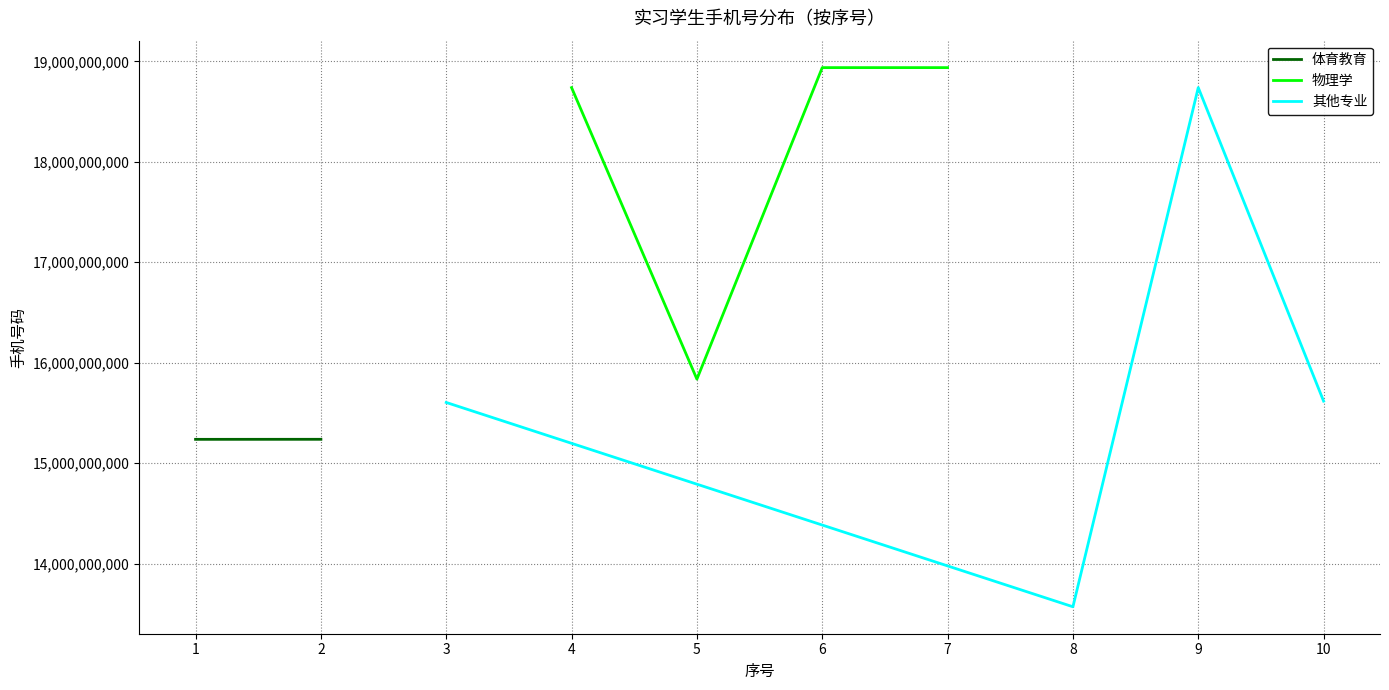

In 物理学, how many points are lower than both neighbors (excluding endpoints)?

1